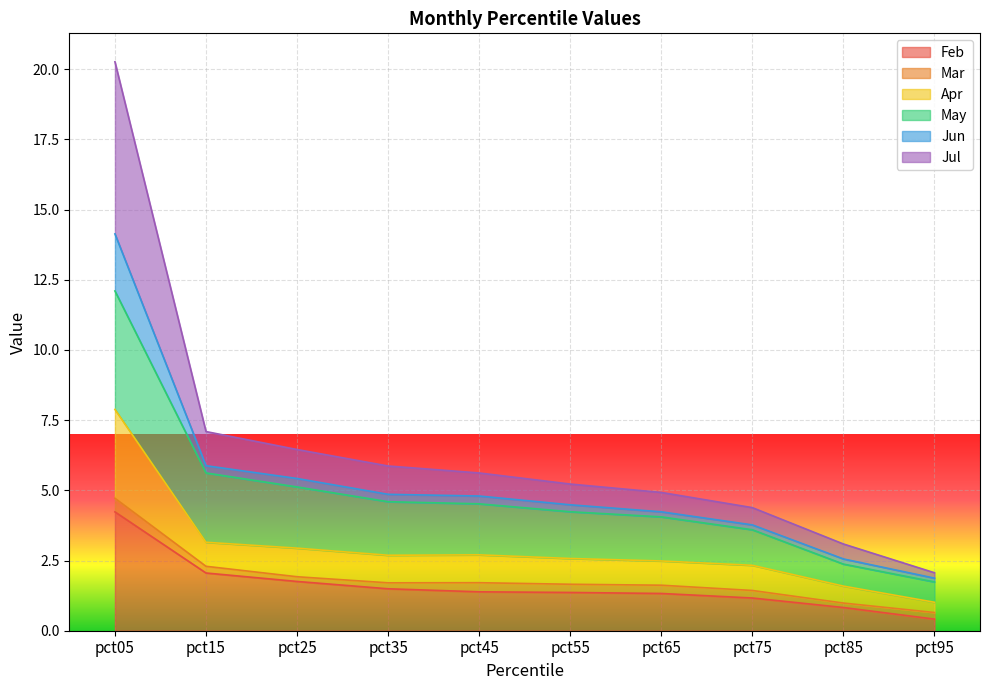

True or false: Apr and May intersect in this chart.

False